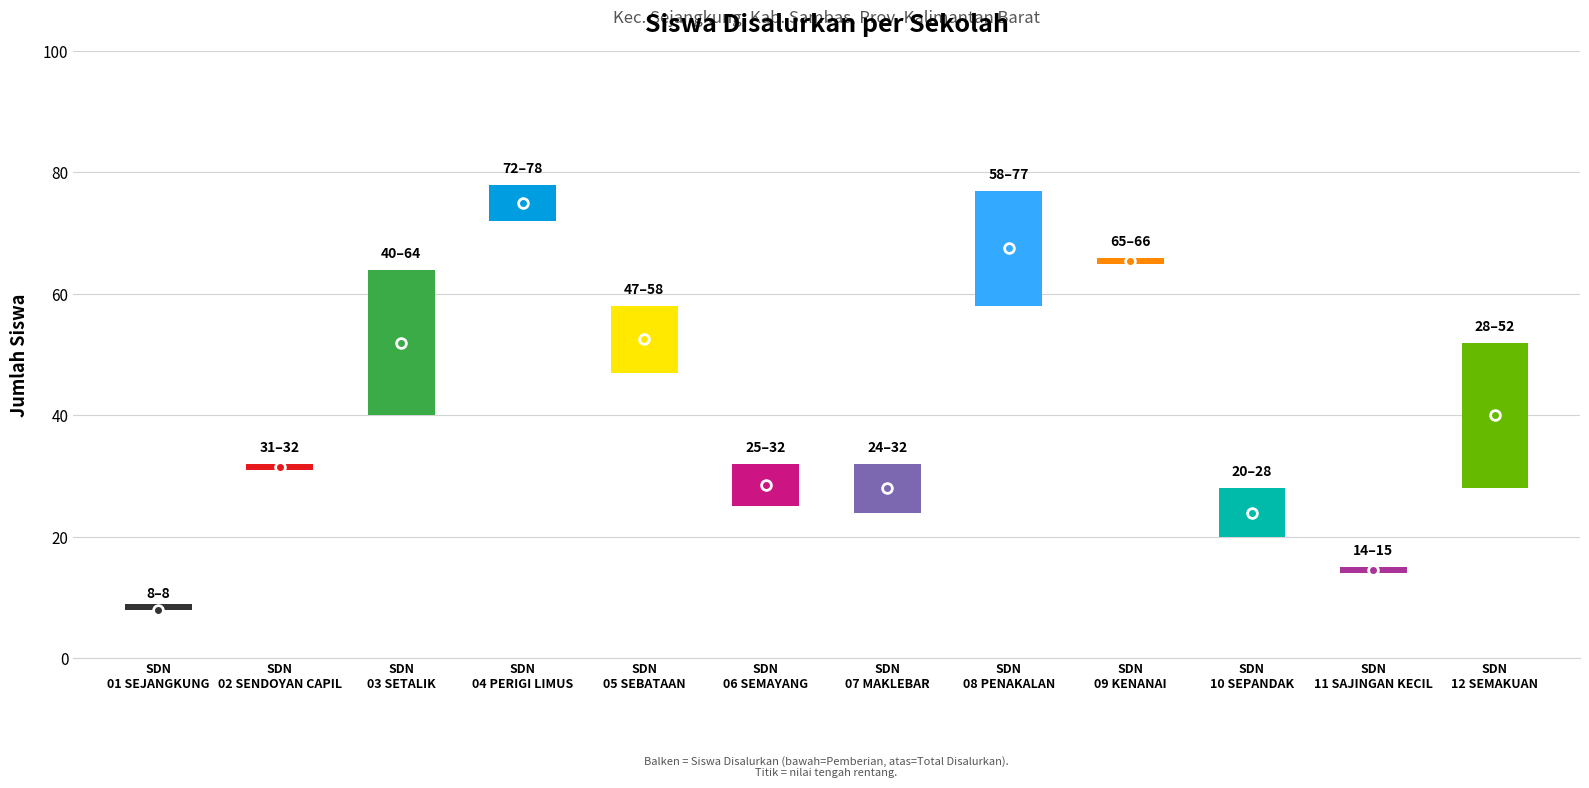

What is the label of the 5th point from the left?

SDN 05 SEBATAAN